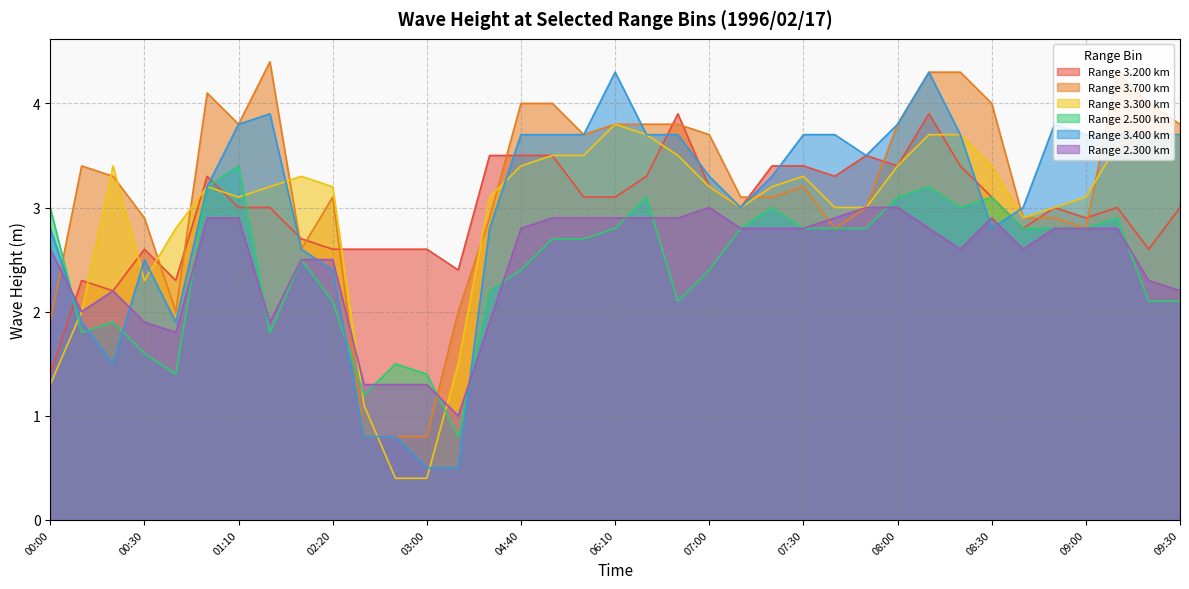

Does the chart have visible grid lines?

Yes